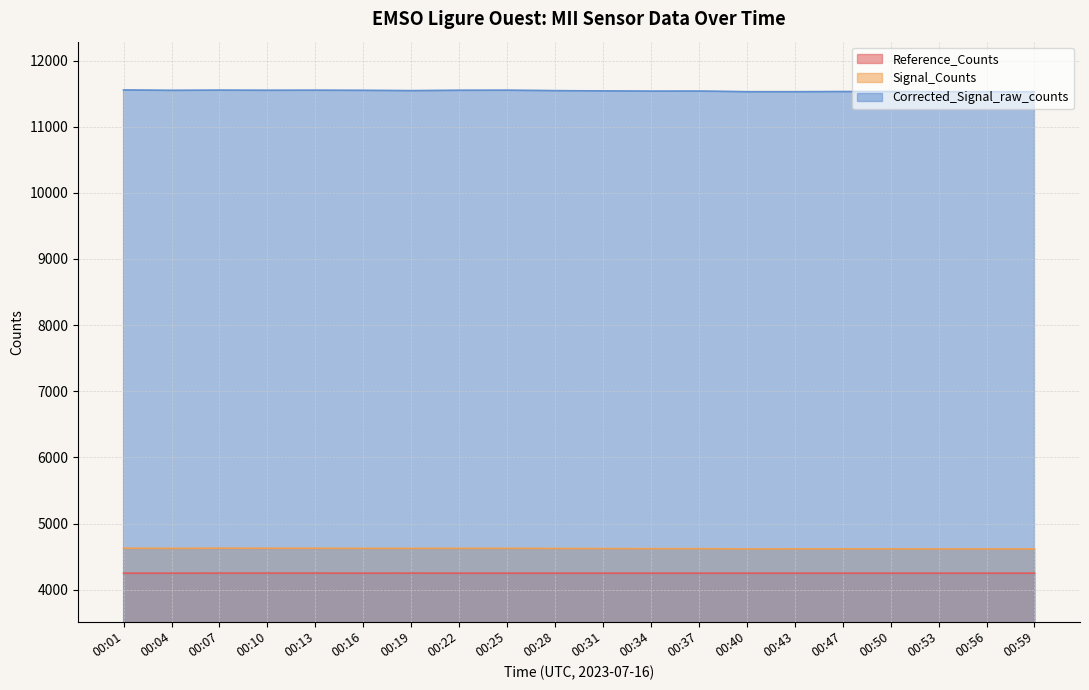

What is the sum of the Corrected_Signal_raw_counts values at 00:13 and 00:37?

23089